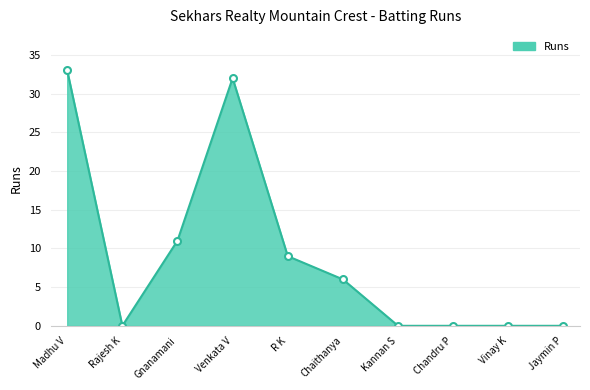

Approximately how many times larger is the value at Venkata V compared to Gnanamani?

2.9